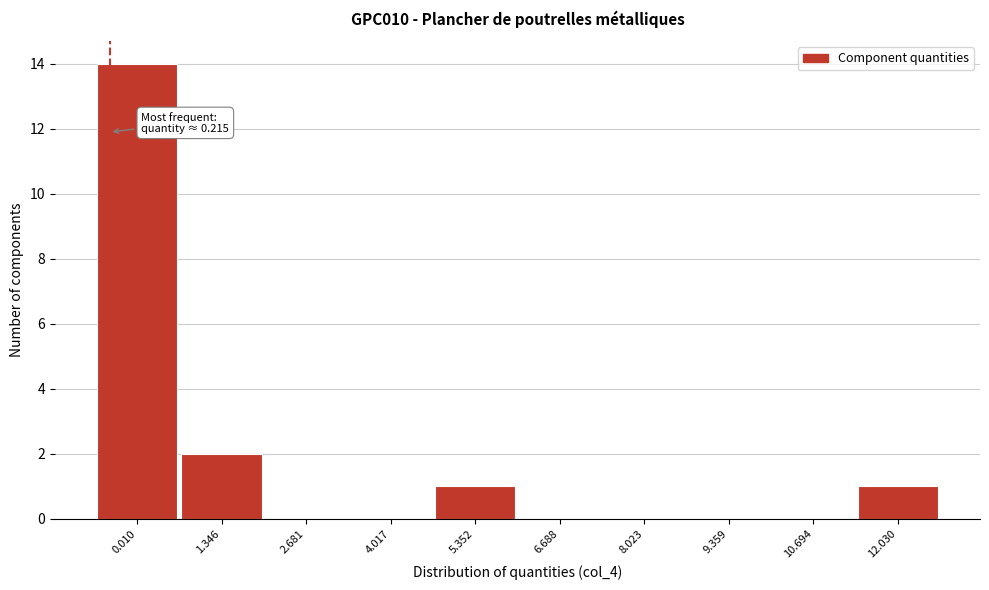

Reading right to left, list all the values displayed in this chart.

12.030=1	10.694=0	9.359=0	8.023=0	6.688=0	5.352=1	4.017=0	2.681=0	1.346=2	0.010=14